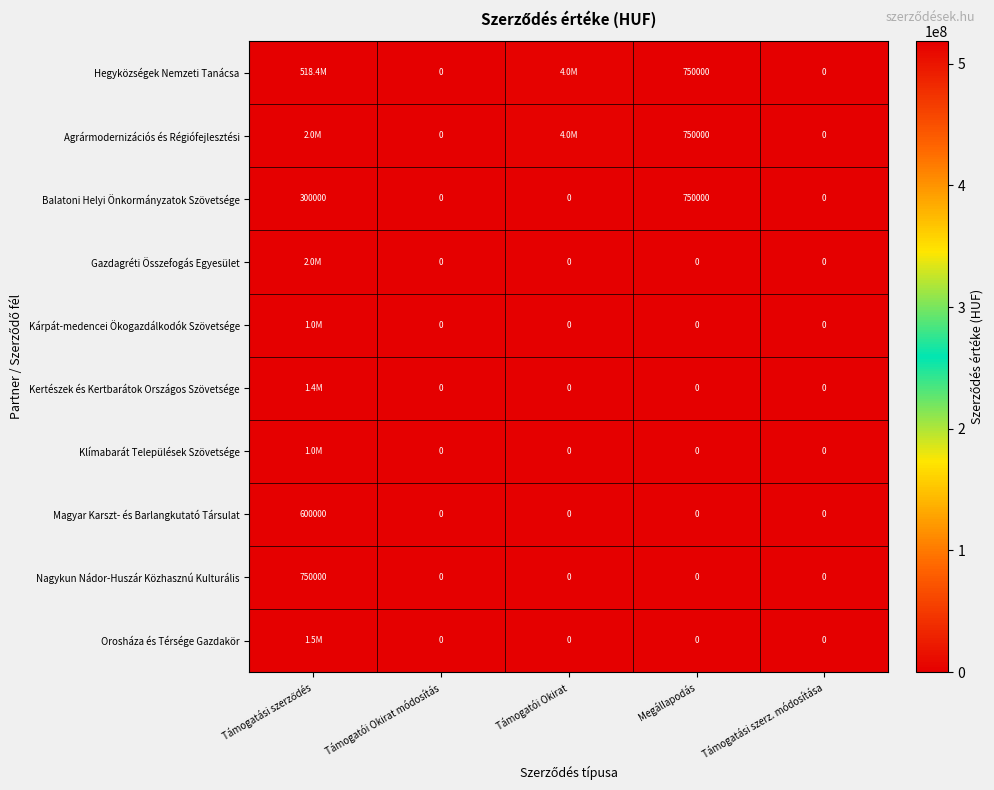

What is the difference between the maximum and second lowest values in the Magyar Karszt- és Barlangkutató Társulat series?

600000